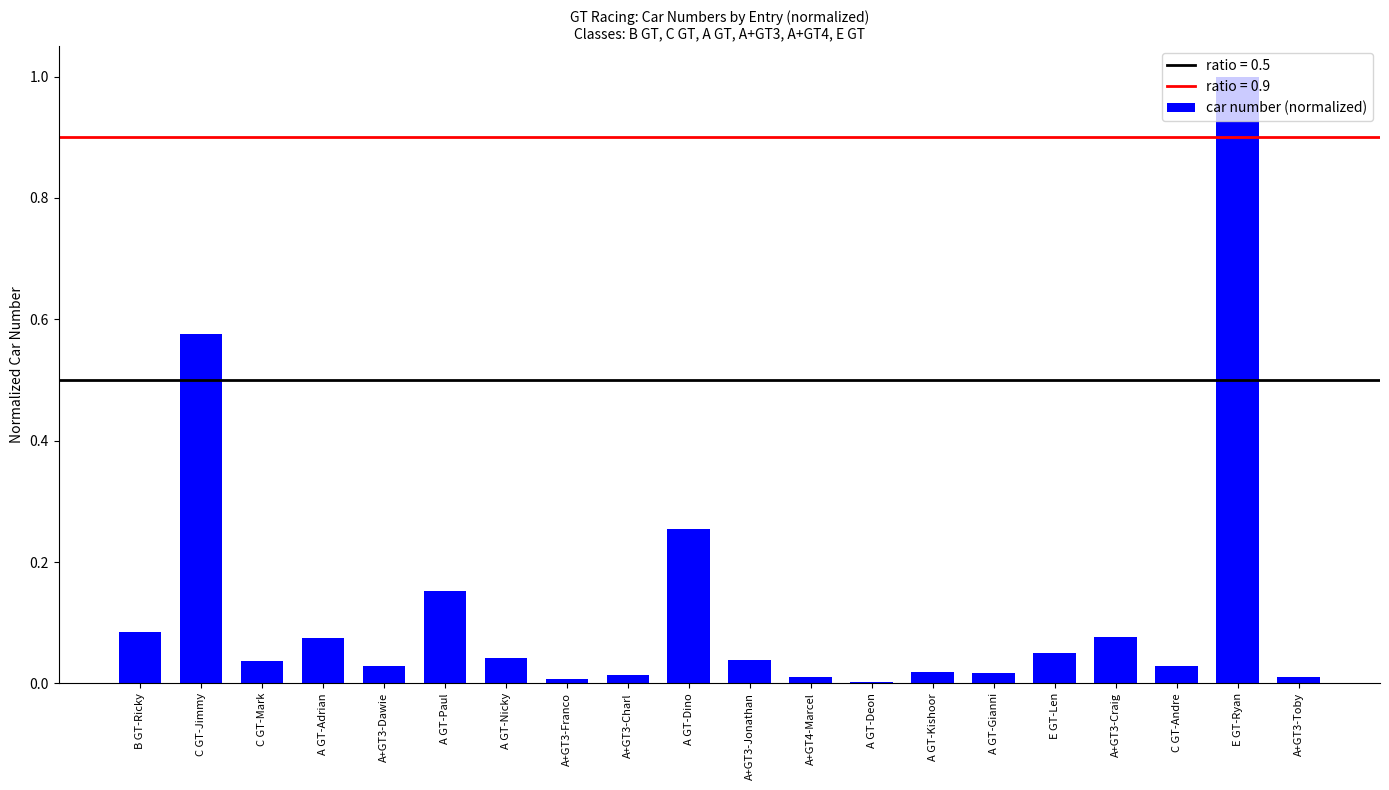

What is the change in value from A GT-Paul to E GT-Ryan?

+0.8